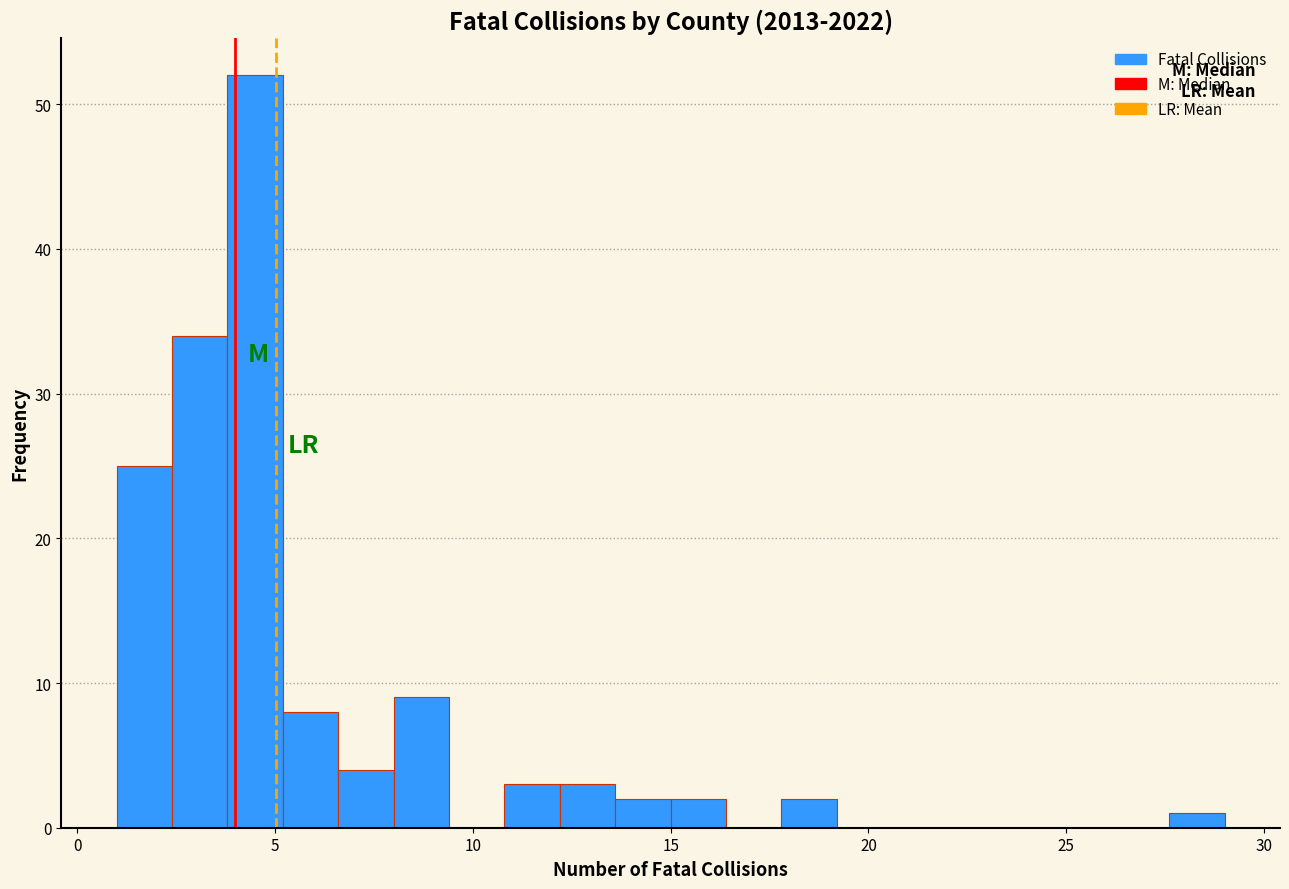

Read against the x-axis, roughly where is the centre of the tallest bar?

4.5